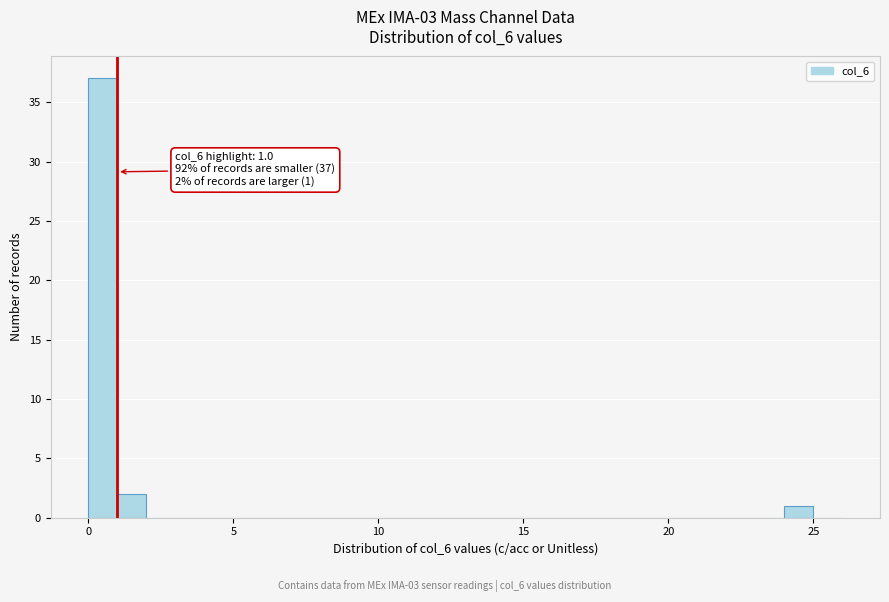

Around what value on the x-axis is the tallest bar? Give the approximate position of its centre, as read against the axis.

0.5